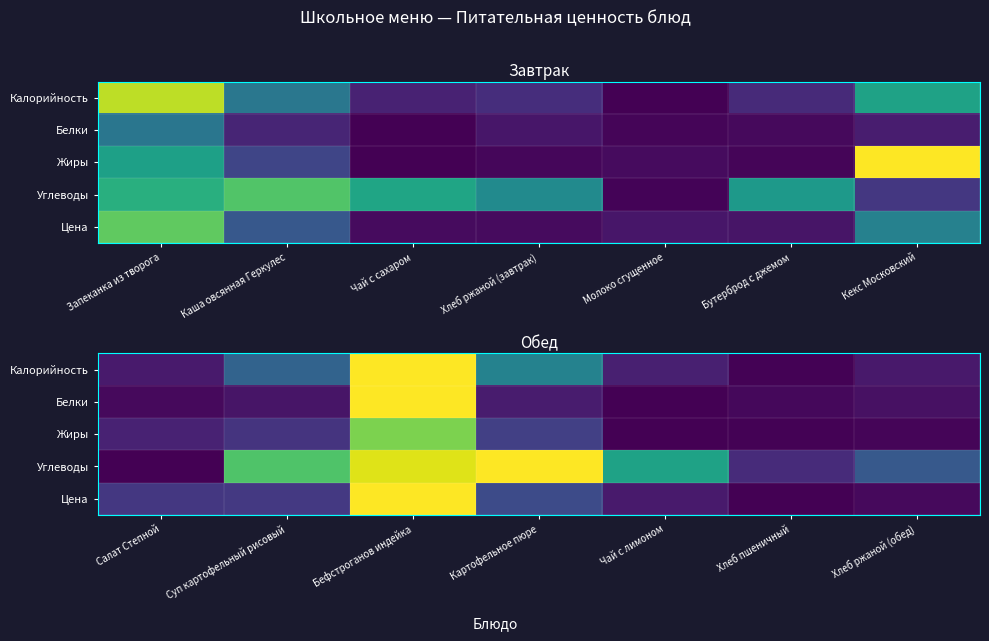

Between Картофельное пюре and Бефстроганов индейка, which is larger?

Бефстроганов индейка